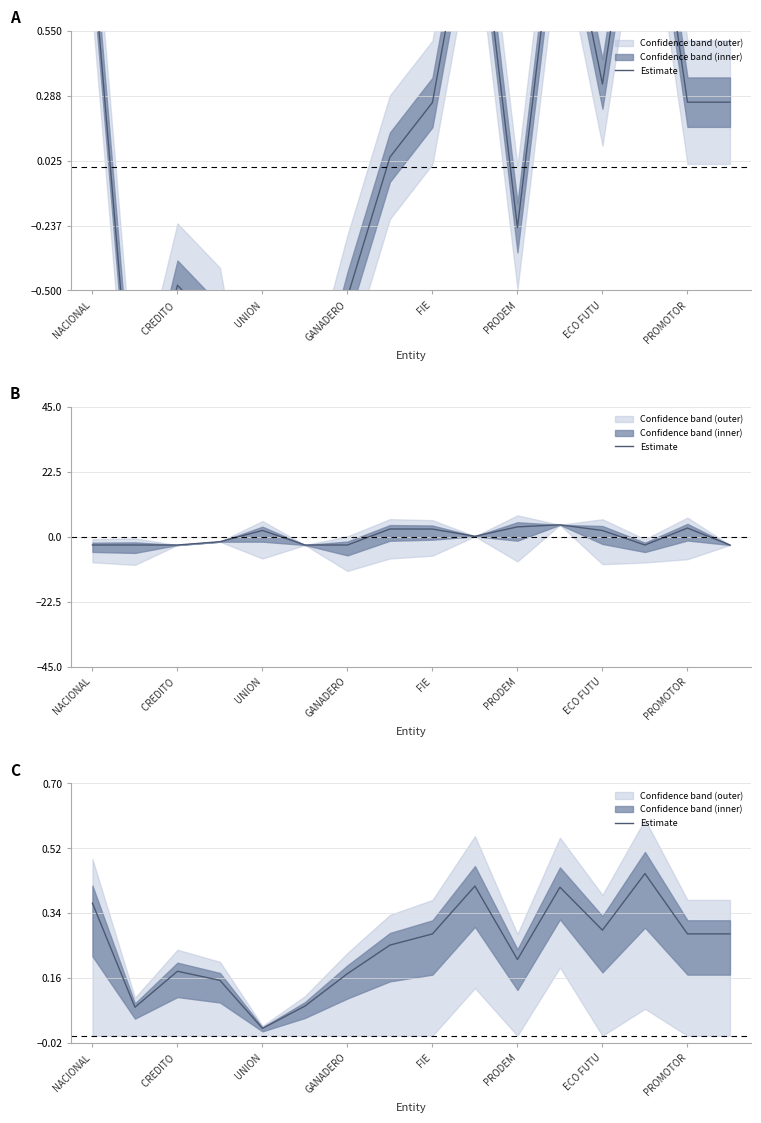

What is the difference between the maximum and minimum values?

0.4